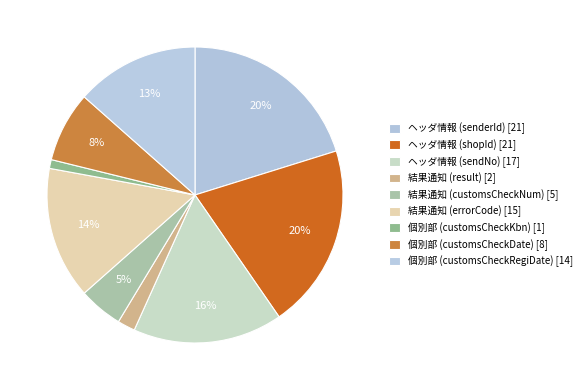

Rank the categories by value from lowest to highest.

個別部 (customsCheckKbn), 結果通知 (result), 結果通知 (customsCheckNum), 個別部 (customsCheckDate), 個別部 (customsCheckRegiDate), 結果通知 (errorCode), ヘッダ情報 (sendNo), ヘッダ情報 (senderId), ヘッダ情報 (shopId)